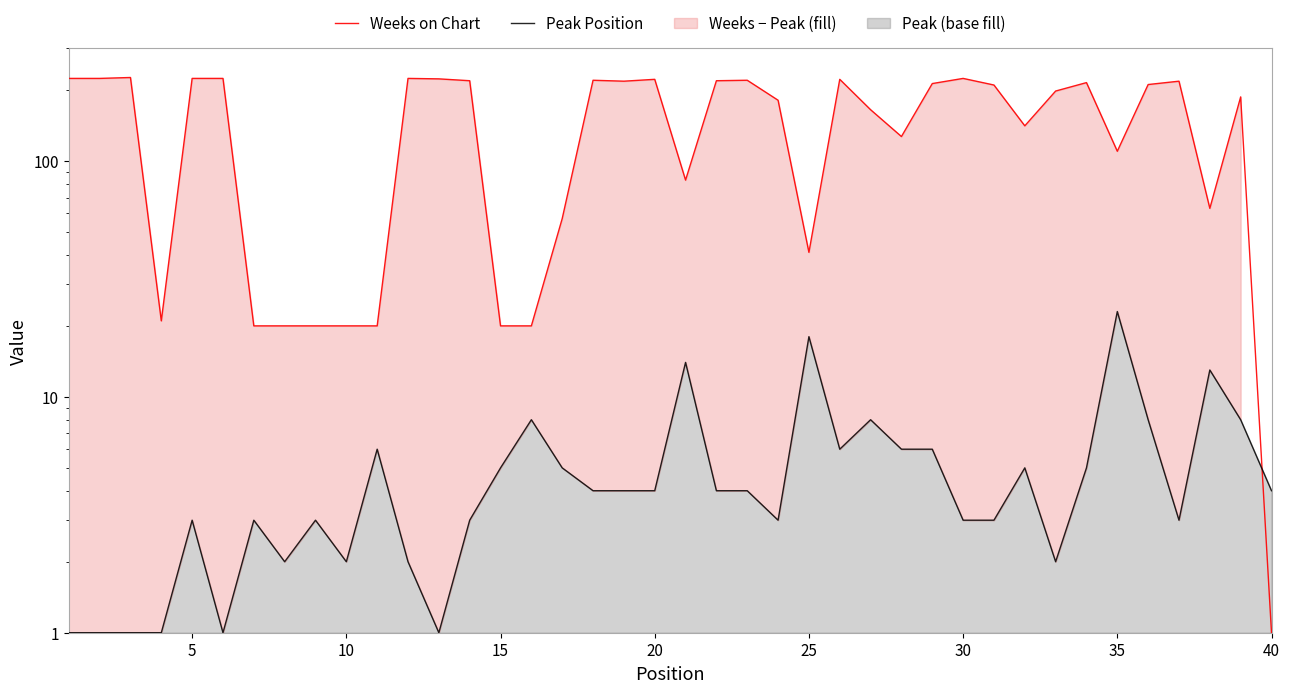

In Peak Position, how many points are higher than both neighbors (excluding endpoints)?

11